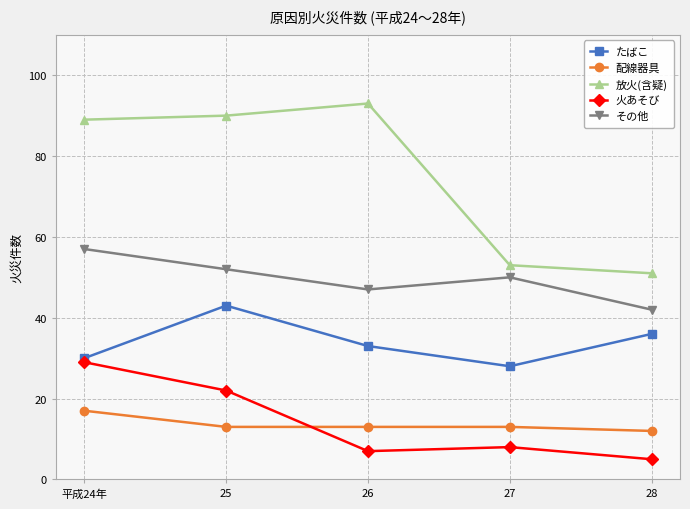

Reading right to left, transcribe all the data shown in this chart.

たばこ: 36	28	33	43	30
配線器具: 12	13	13	13	17
放火(含疑): 51	53	93	90	89
火あそび: 5	8	7	22	29
その他: 42	50	47	52	57